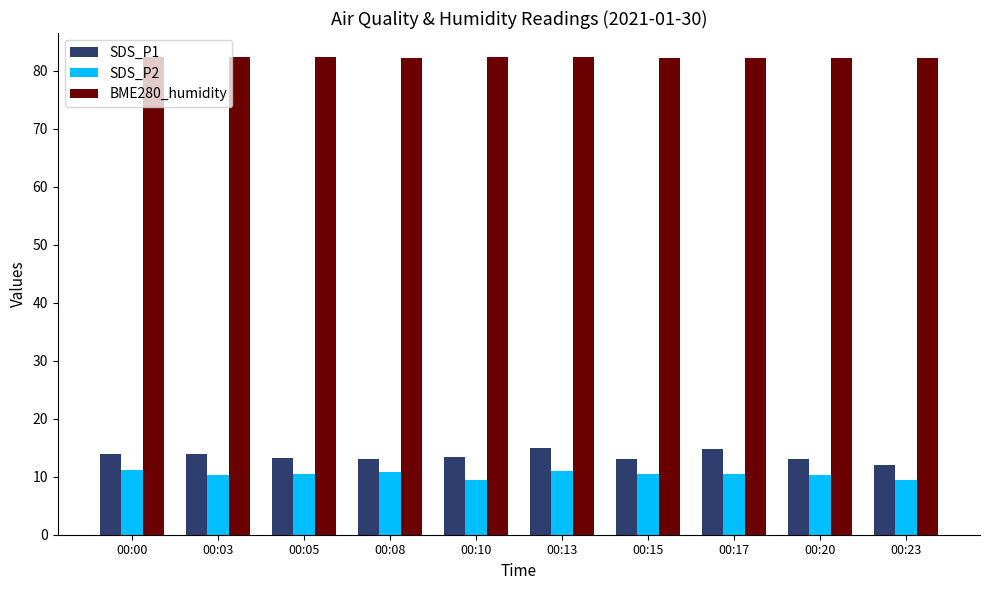

What is the difference between the maximum and second lowest values in the BME280_humidity series?

0.2